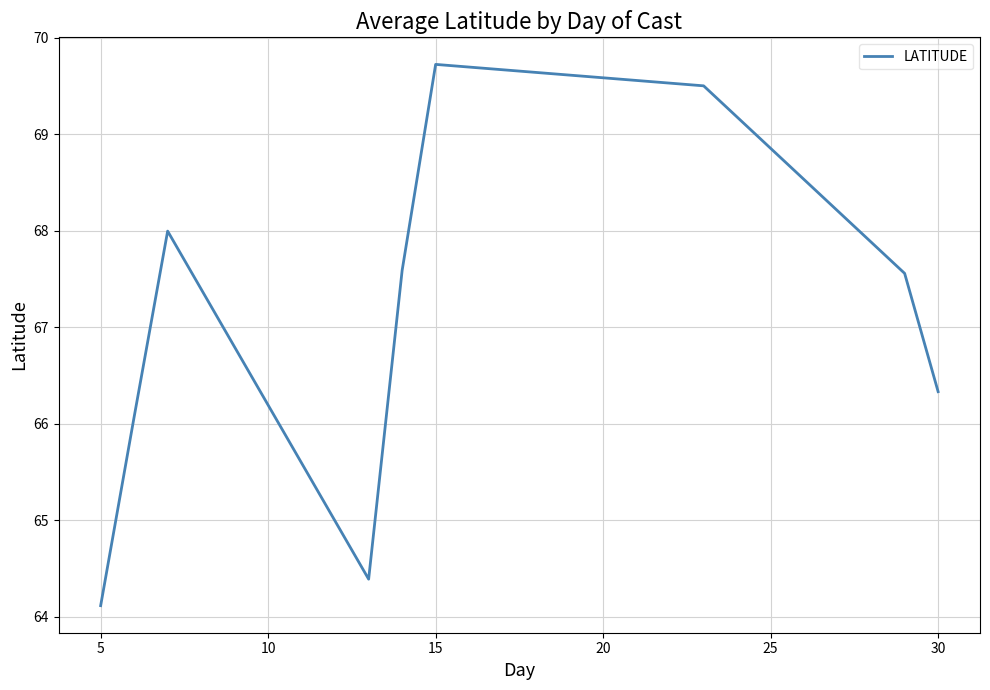

How many interior local valleys (lower than both neighbors) does the data have?

1